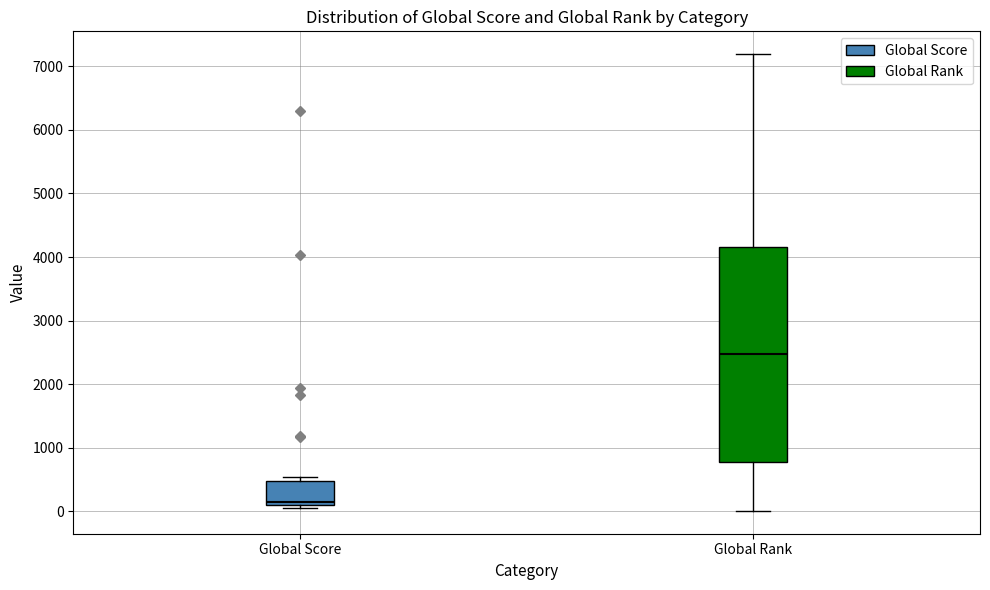

Which box has the lowest median line?

Global Score